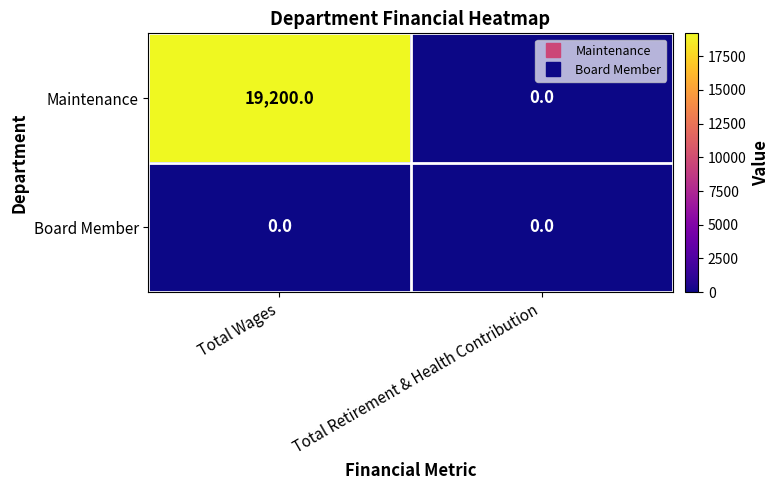

Reading right to left, transcribe all the data shown in this chart.

Maintenance: 0	19200
Board Member: 0	0